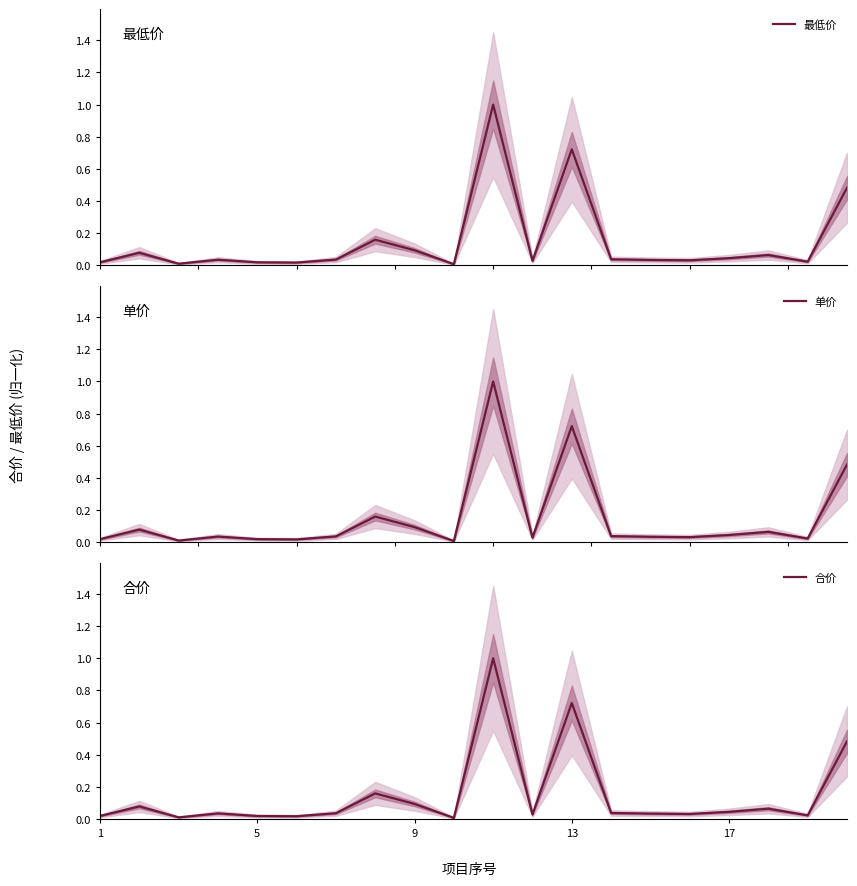

Does the chart display data point markers on the line(s)?

No